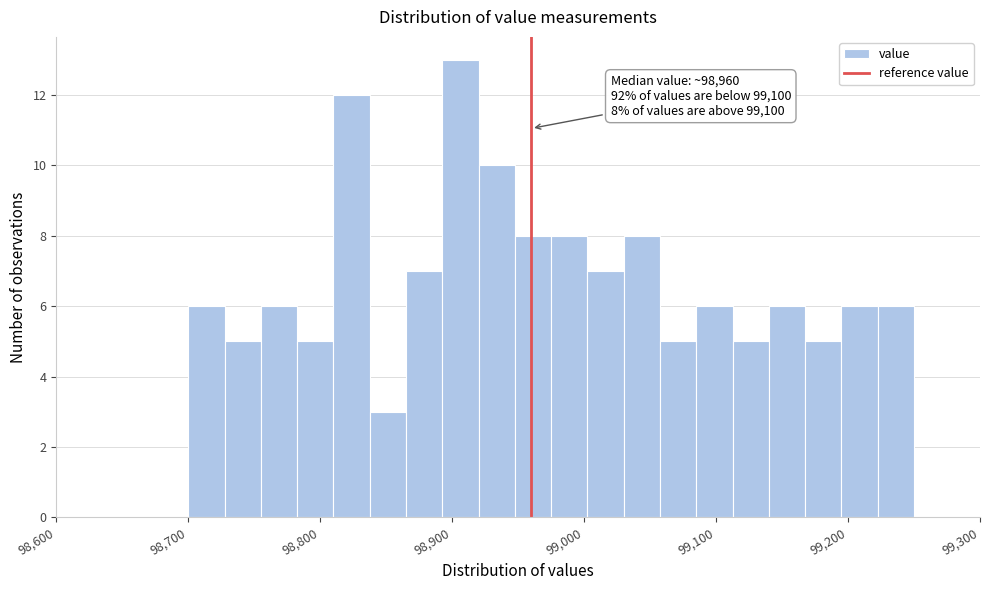

Around what value on the x-axis is the tallest bar? Give the approximate position of its centre, as read against the axis.

98910